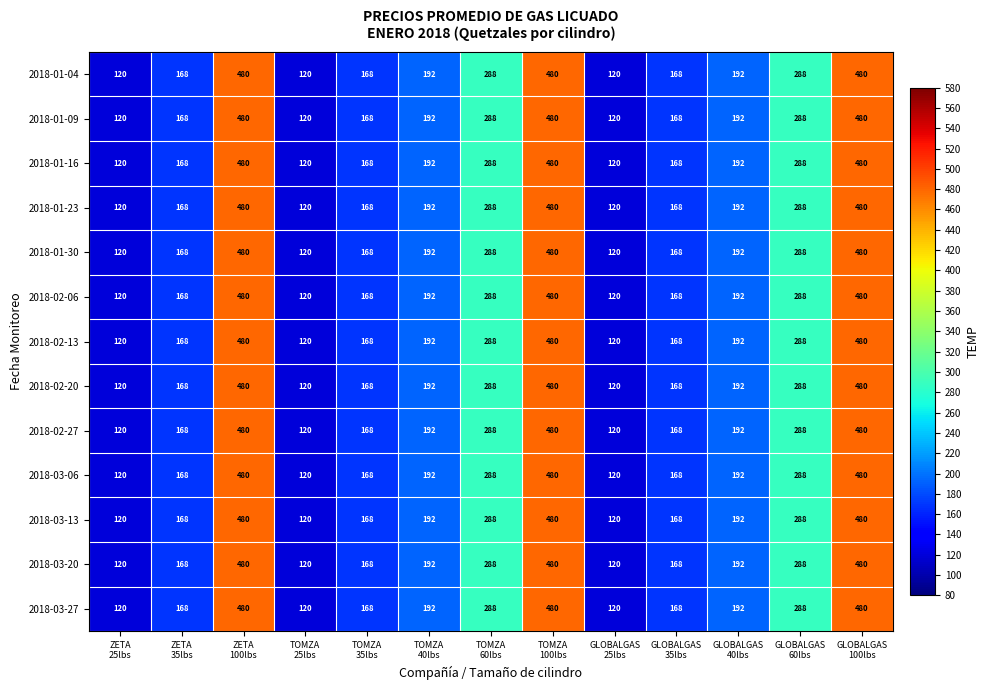

What is the highest value of the 2018-03-06 series?

480